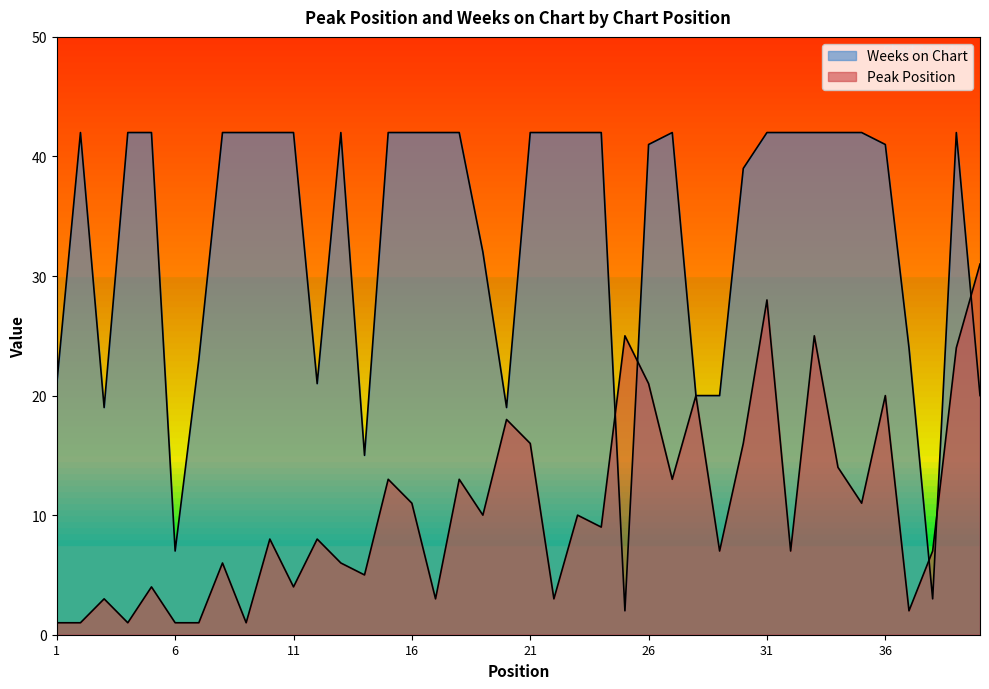

At which category does Peak Position reach its first local valley?

4